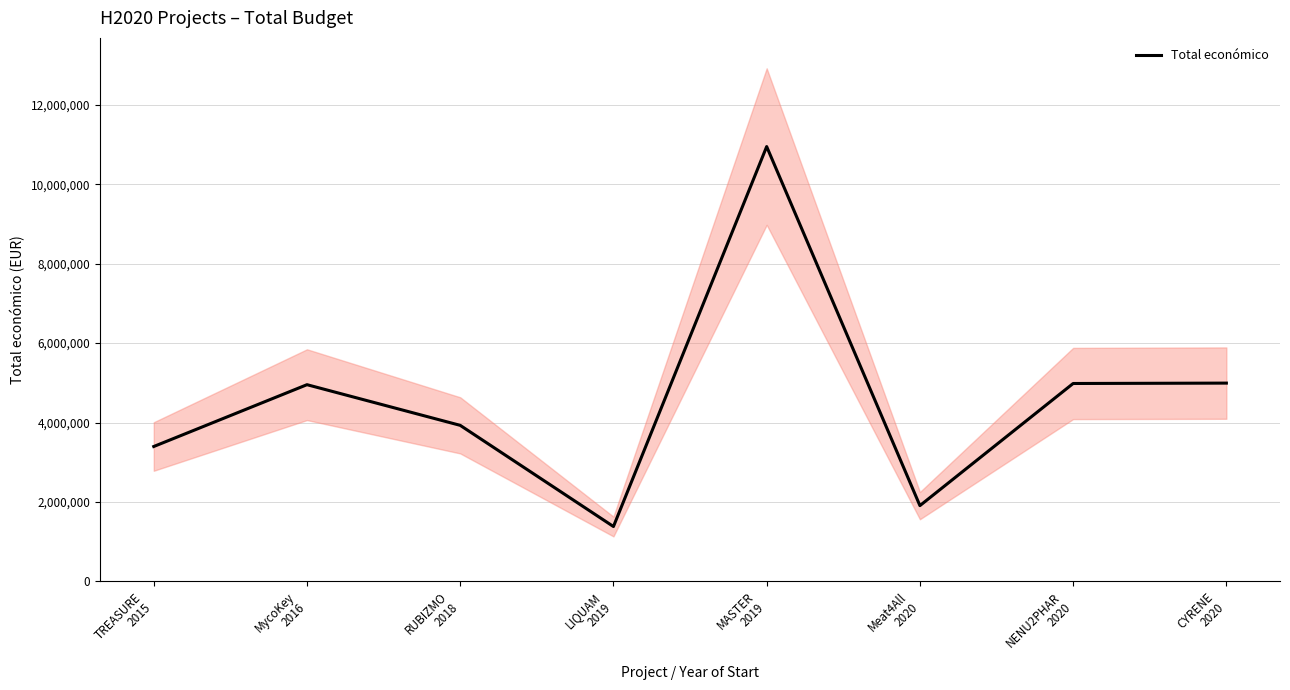

What position from the left is MycoKey
2016?

2